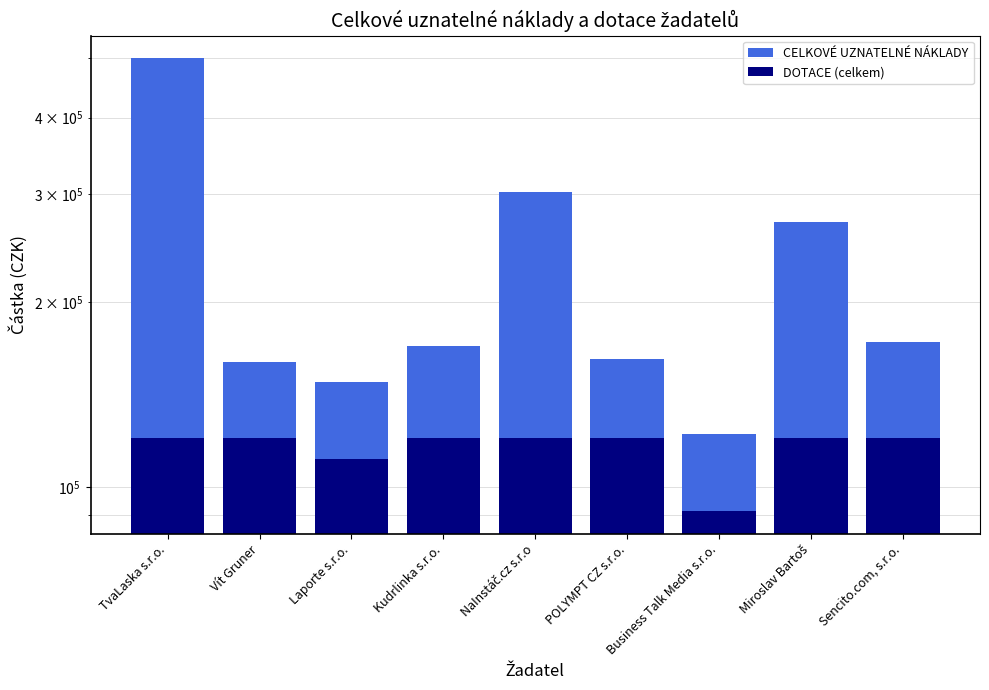

Reading right to left, list all the values displayed in this chart.

CELKOVÉ UZNATELNÉ NÁKLADY: Sencito.com, s.r.o.=172000	Miroslav Bartoš=270000	Business Talk Media s.r.o.=121777	POLYMPT CZ s.r.o.=161500	NaInstáč.cz s.r.o=303000	Kudrlinka s.r.o.=170000	Laporte s.r.o.=148000	Vít Gruner=160000	TvaLaska s.r.o.=500000
DOTACE (celkem): Sencito.com, s.r.o.=120000	Miroslav Bartoš=120000	Business Talk Media s.r.o.=91300	POLYMPT CZ s.r.o.=120000	NaInstáč.cz s.r.o=120000	Kudrlinka s.r.o.=120000	Laporte s.r.o.=111000	Vít Gruner=120000	TvaLaska s.r.o.=120000